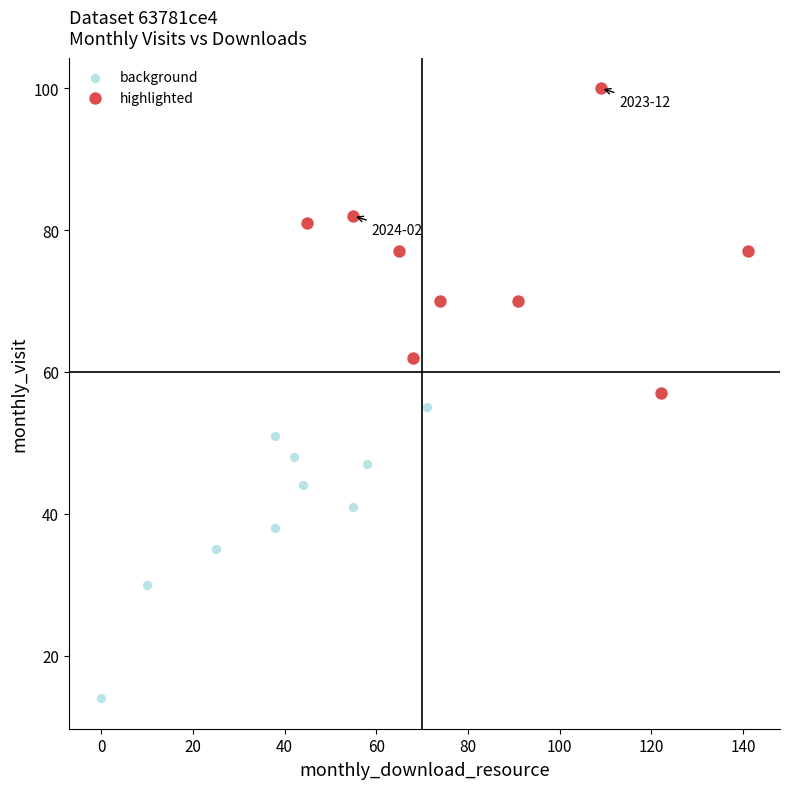

Which series reaches the maximum Y coordinate?

highlighted